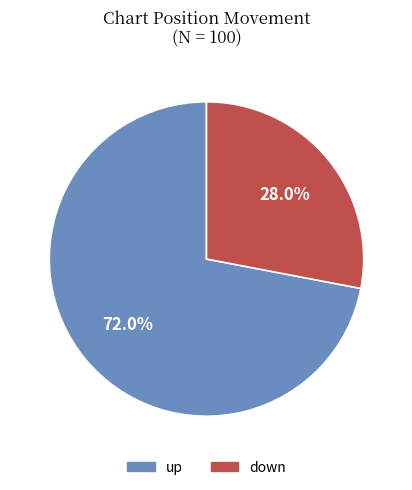

To the nearest percent, what is the difference between the up and down slice percentages?

44%